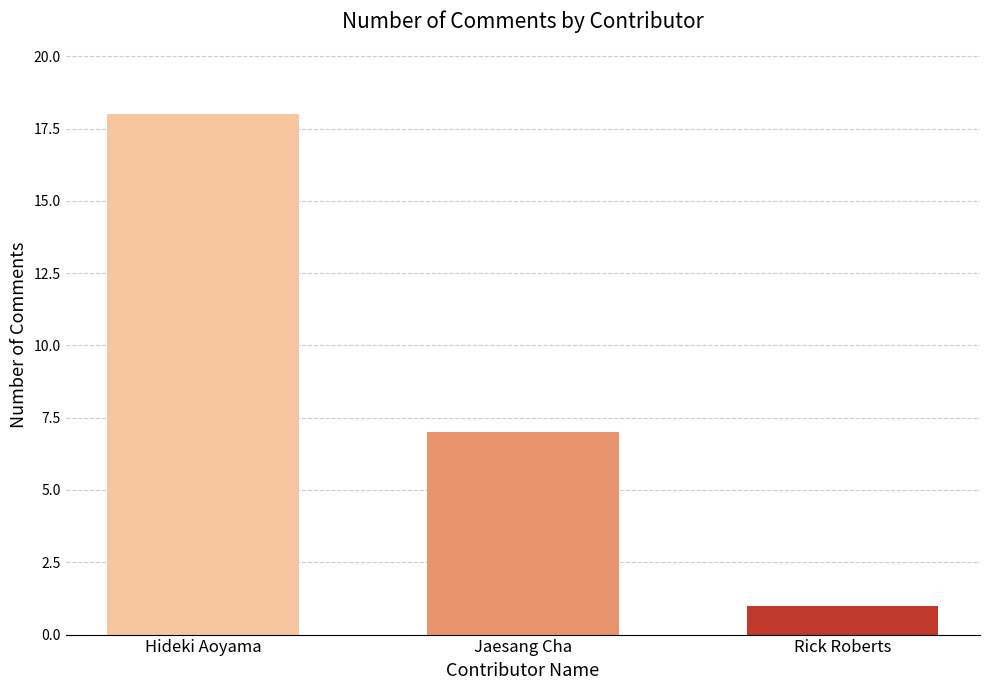

Reading left to right, transcribe all the data shown in this chart.

Hideki Aoyama=18	Jaesang Cha=7	Rick Roberts=1